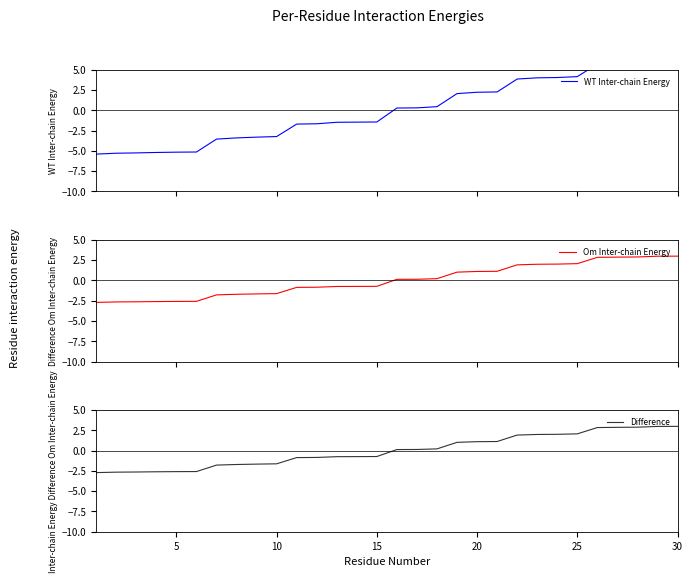

At how many categories does at least one series exceed 4?

7